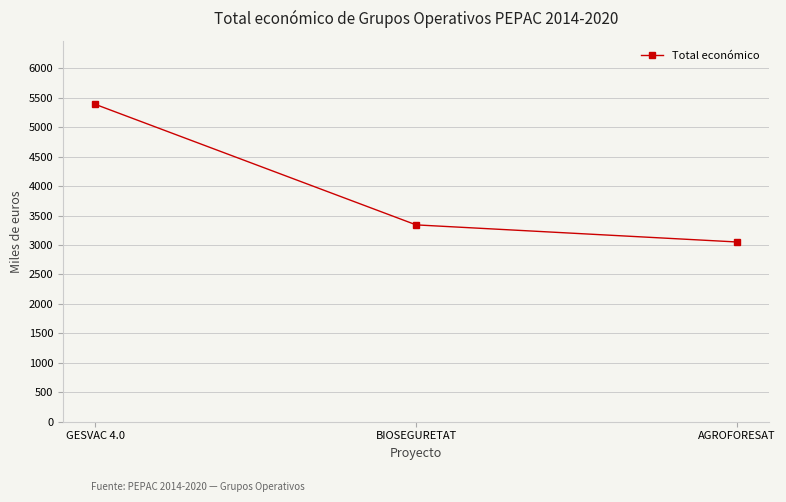

What is the change in value from BIOSEGURETAT to AGROFORESAT?

-290.7